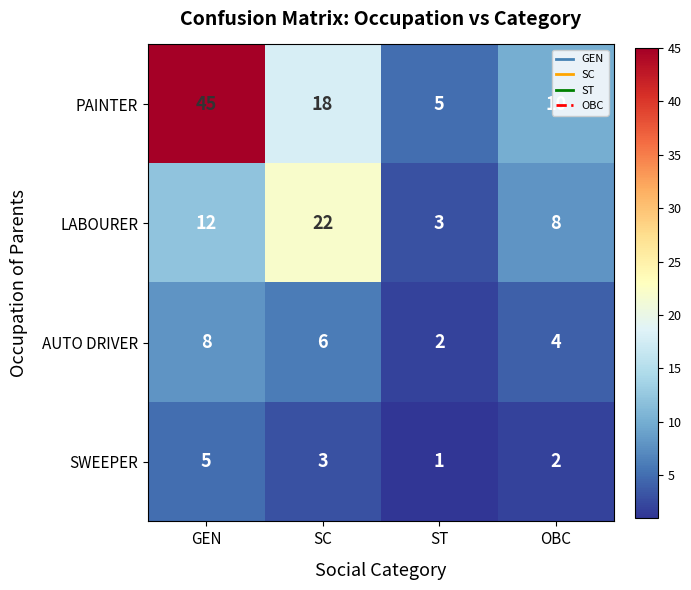

Rank the series by their maximum value, from lowest to highest.

SWEEPER, AUTO DRIVER, LABOURER, PAINTER